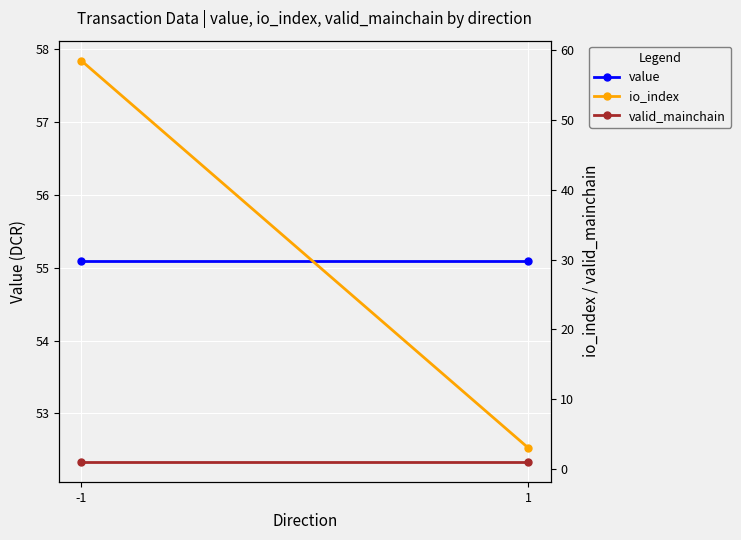

How many lines are shown in the chart?

3